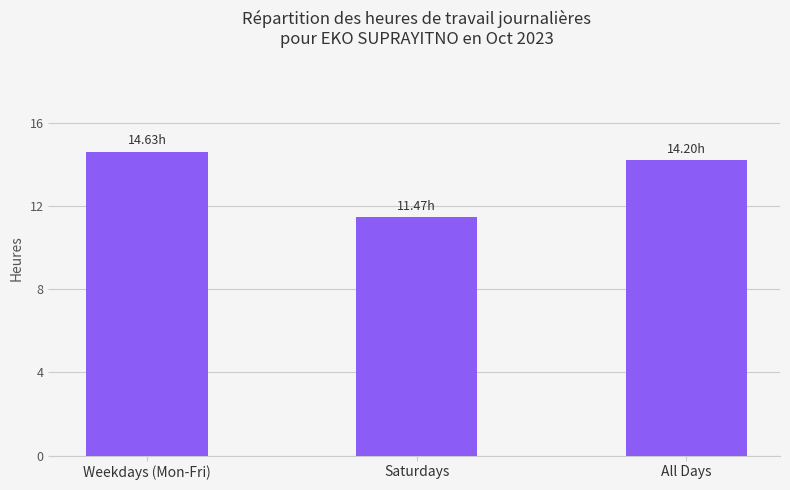

What is the smallest value displayed?

11.5